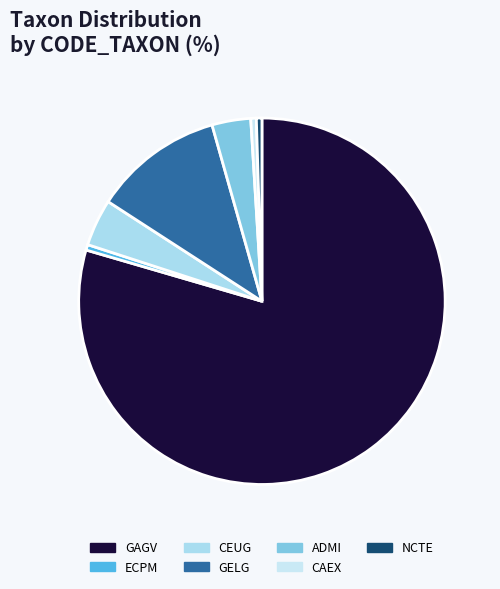

What is the smallest slice in the pie chart?

ECPM